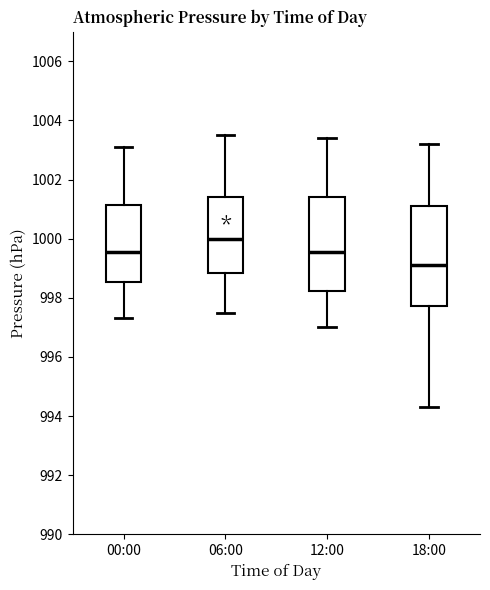

Where does the upper whisker of the box for 18:00 end on the y-axis? The values are not printed on the chart, so give them approximately, as read against the axis.

1003.2